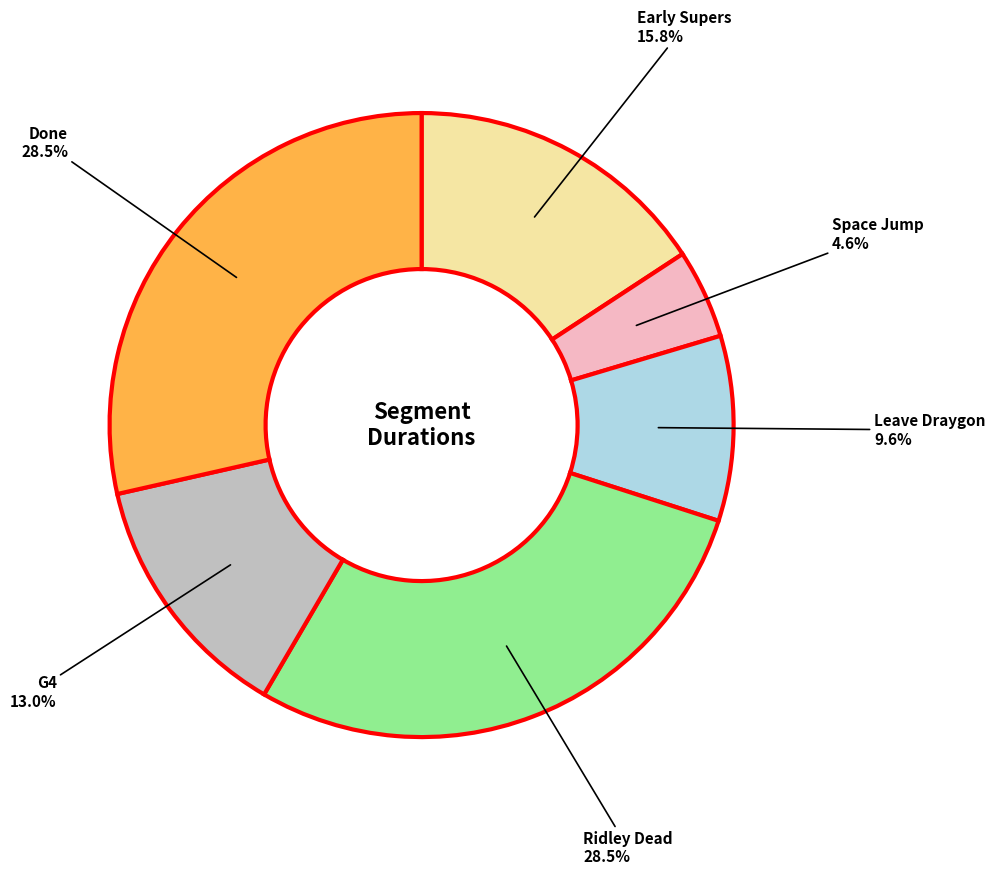

The Ridley Dead slice represents 19% of the pie. True or false?

False